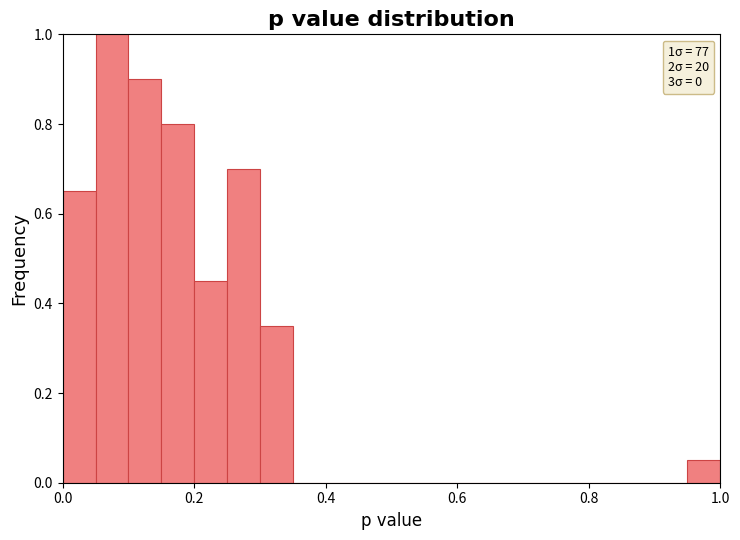

Read against the x-axis, roughly where is the centre of the tallest bar?

0.08